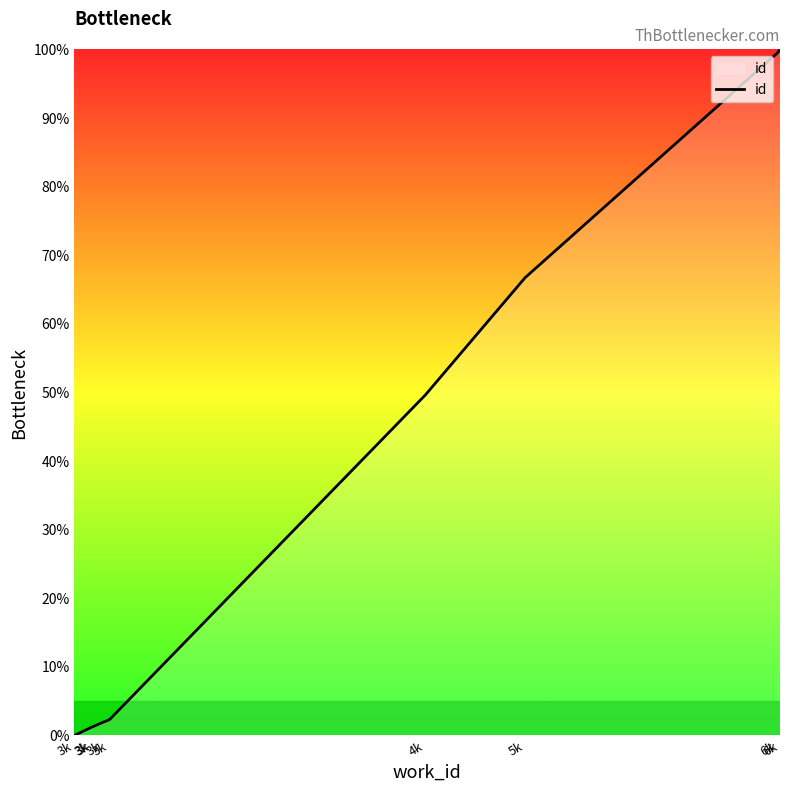

Does the chart display data point markers on the line(s)?

No